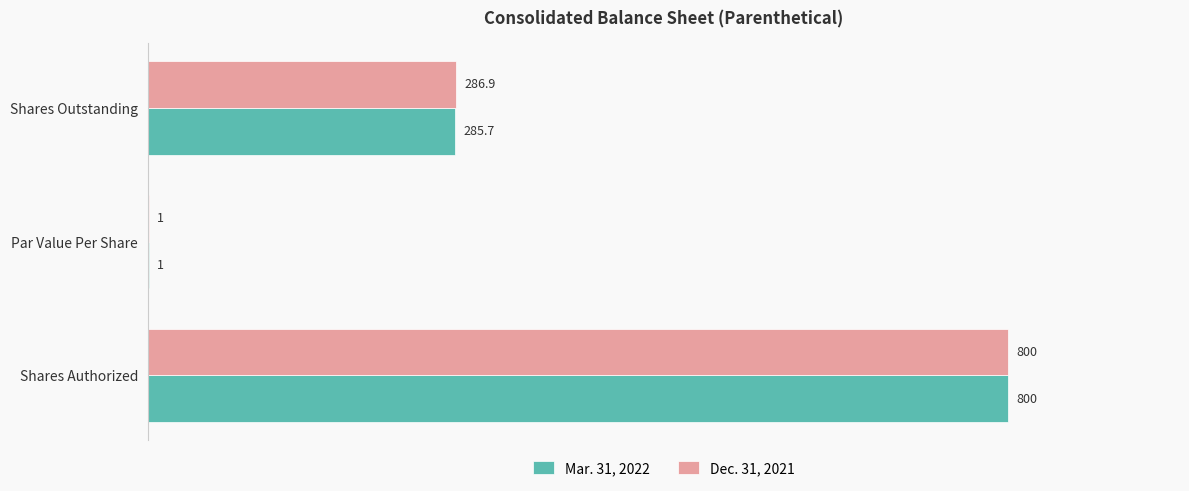

The value of Dec. 31, 2021 at Shares Outstanding is 176.9. True or false?

False